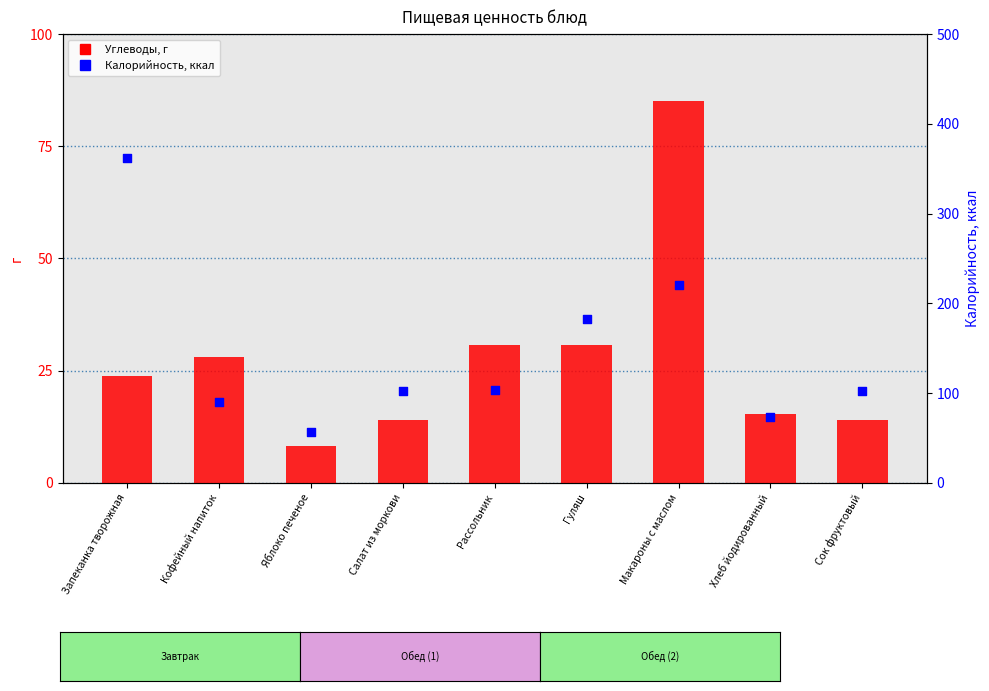

At how many categories does at least one series exceed 8?

9